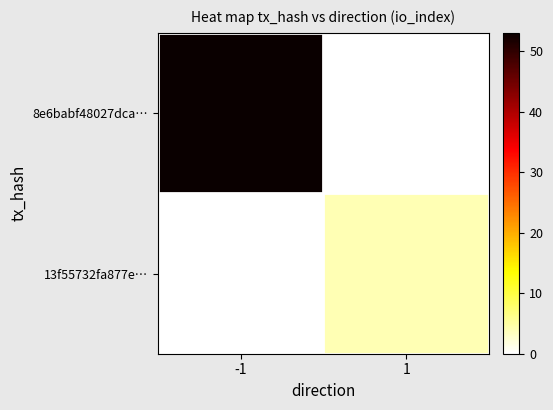

Reading right to left, list all the values displayed in this chart.

8e6babf48027dca…: 1=0	-1=53
13f55732fa877e…: 1=4	-1=0